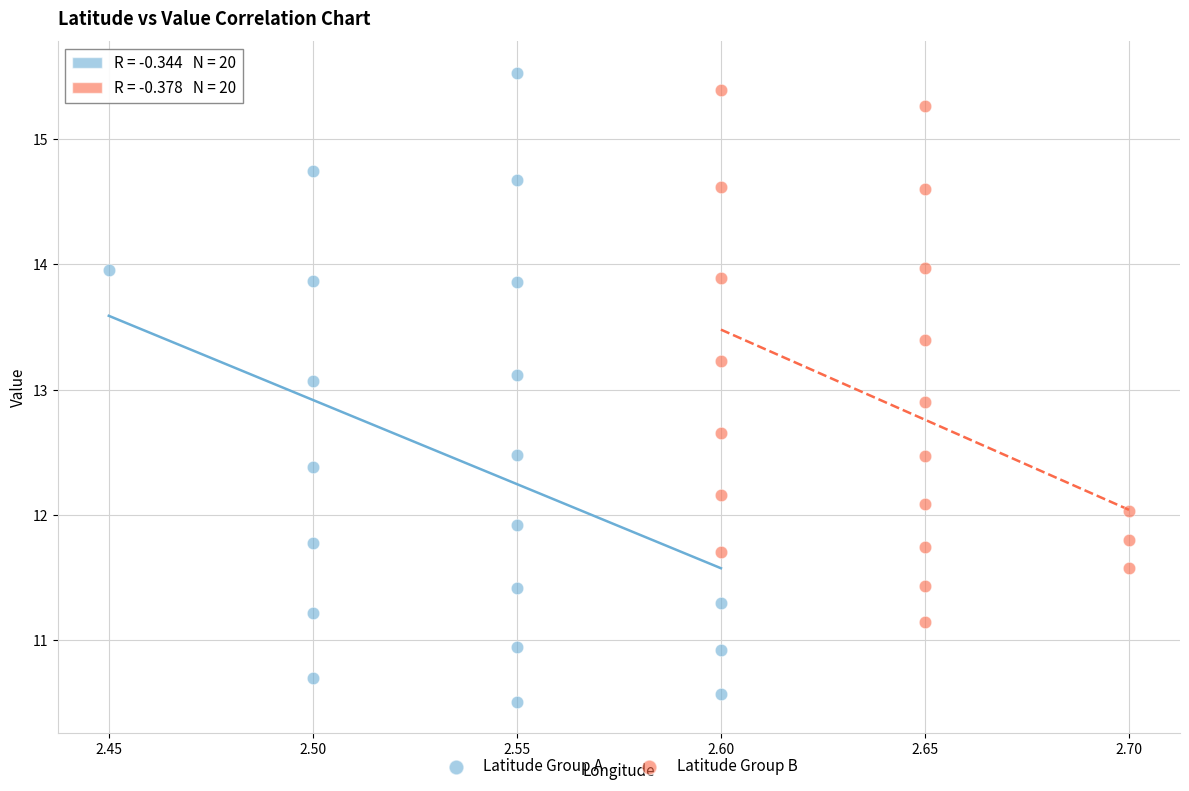

Which series has the largest Y range (max minus min)?

Latitude Group A